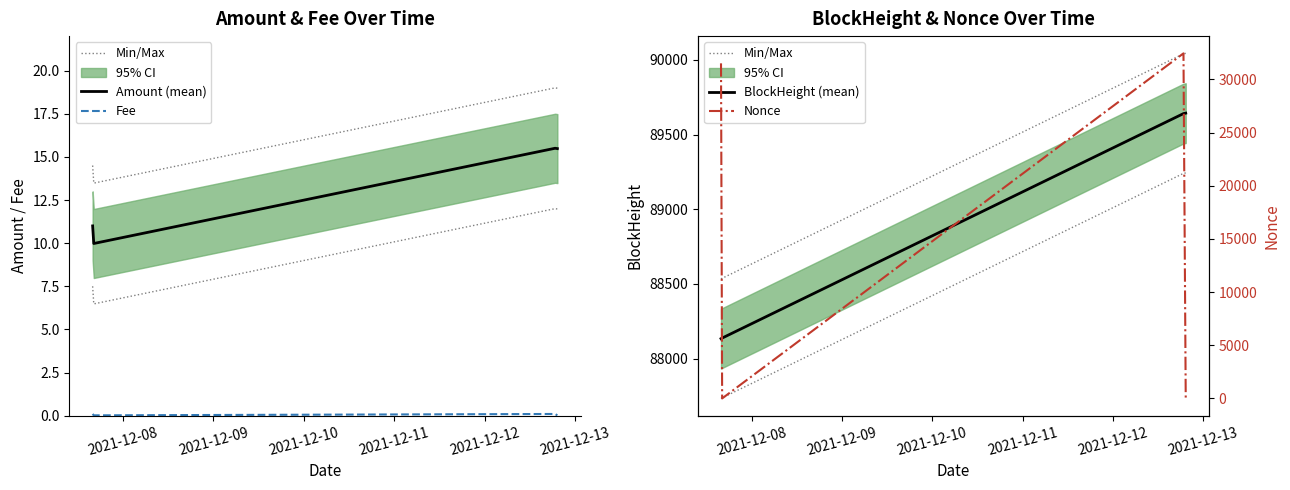

How many data points does each series have?

4